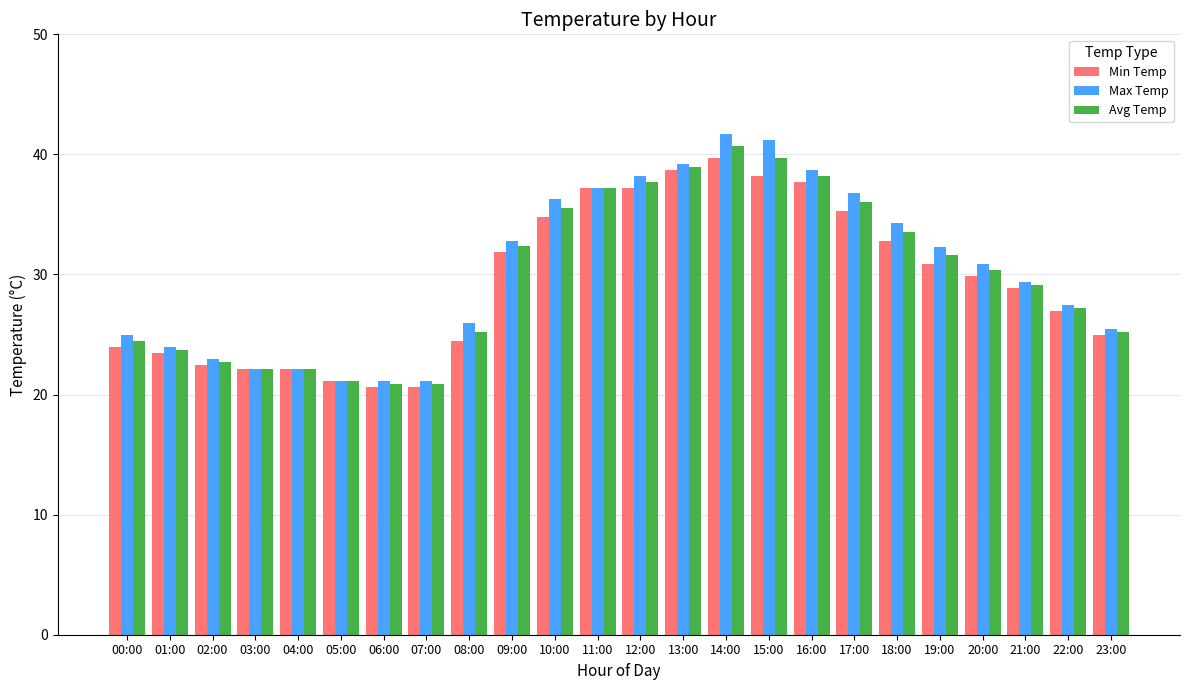

What is the average value of the Avg Temp series?

29.9